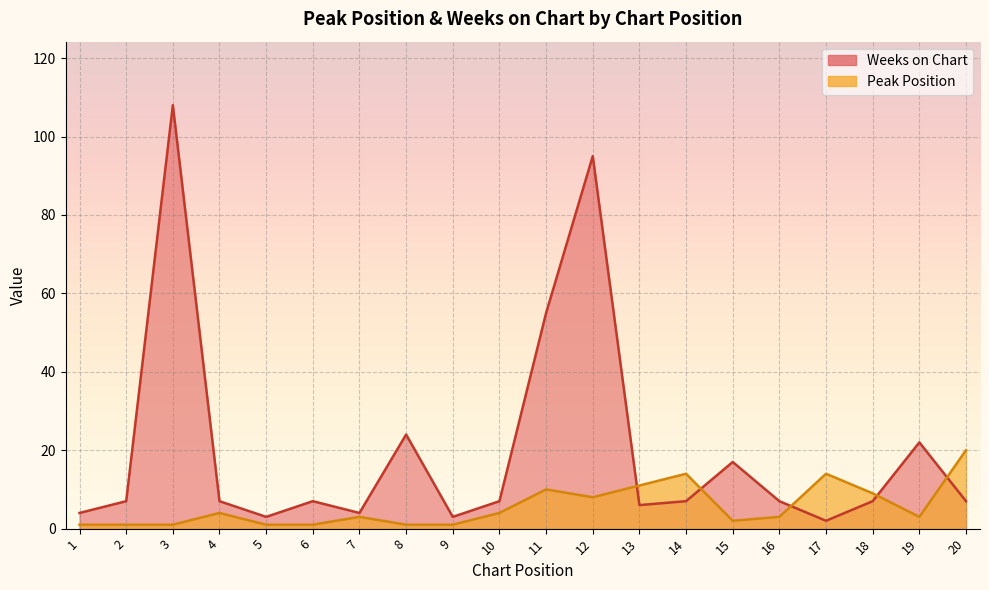

What is the minimum value for Peak Position?

1